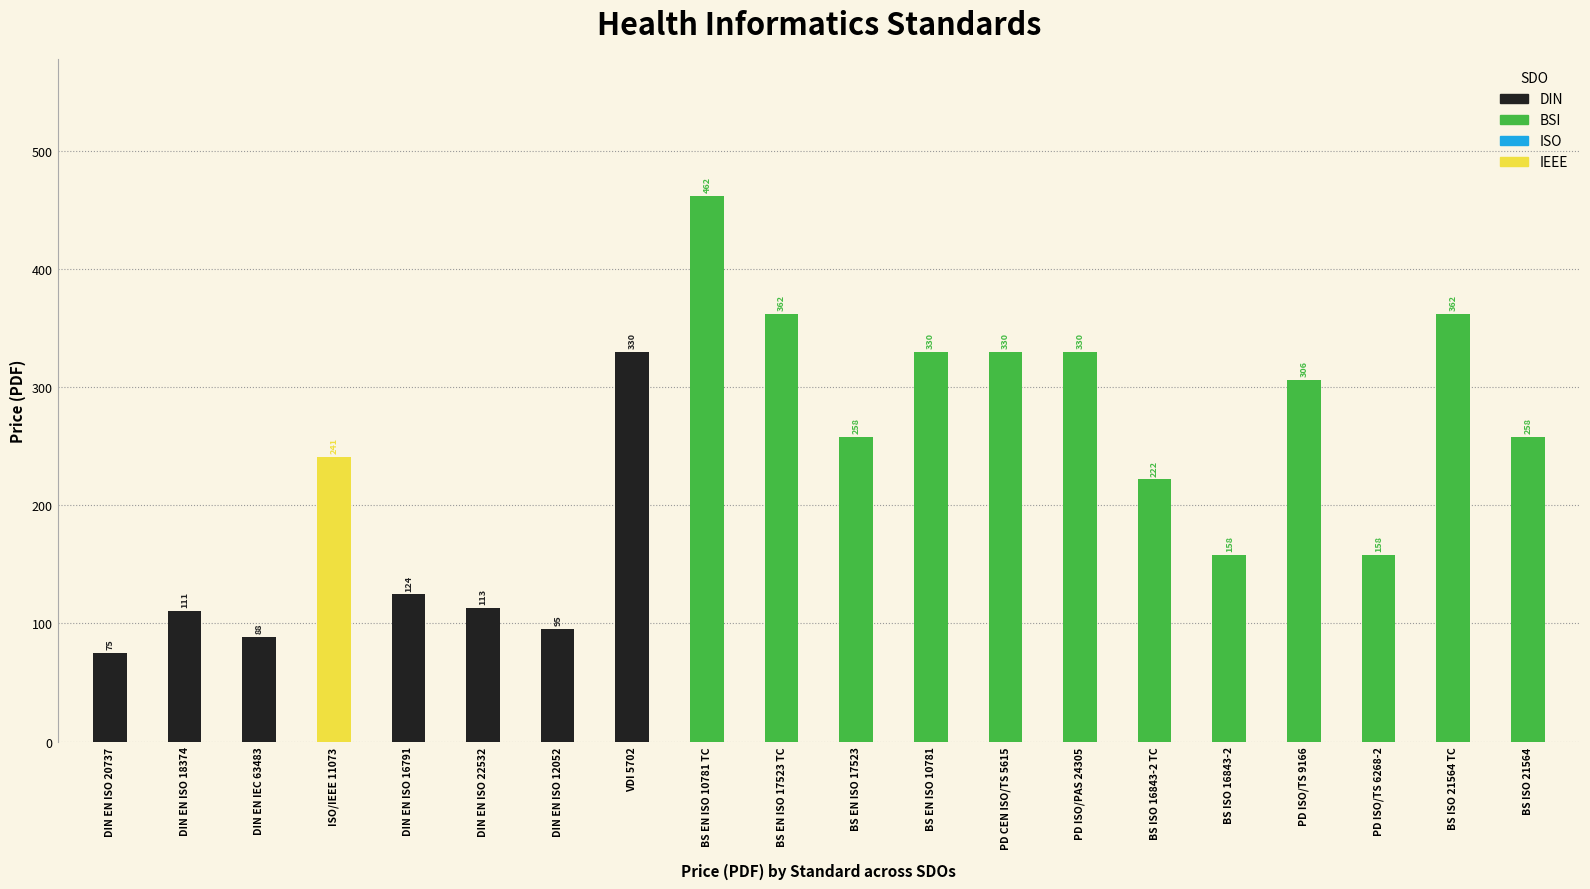

What is the greatest value displayed?

462.0